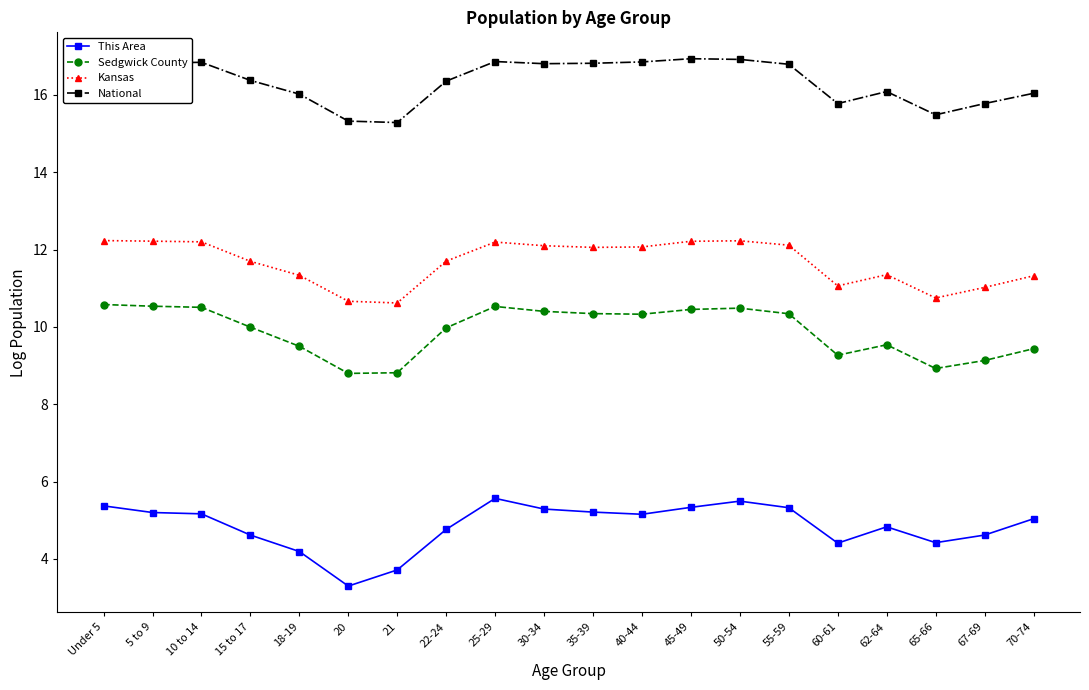

True or false: Sedgwick County has more than 0 points higher than both neighbors.

True